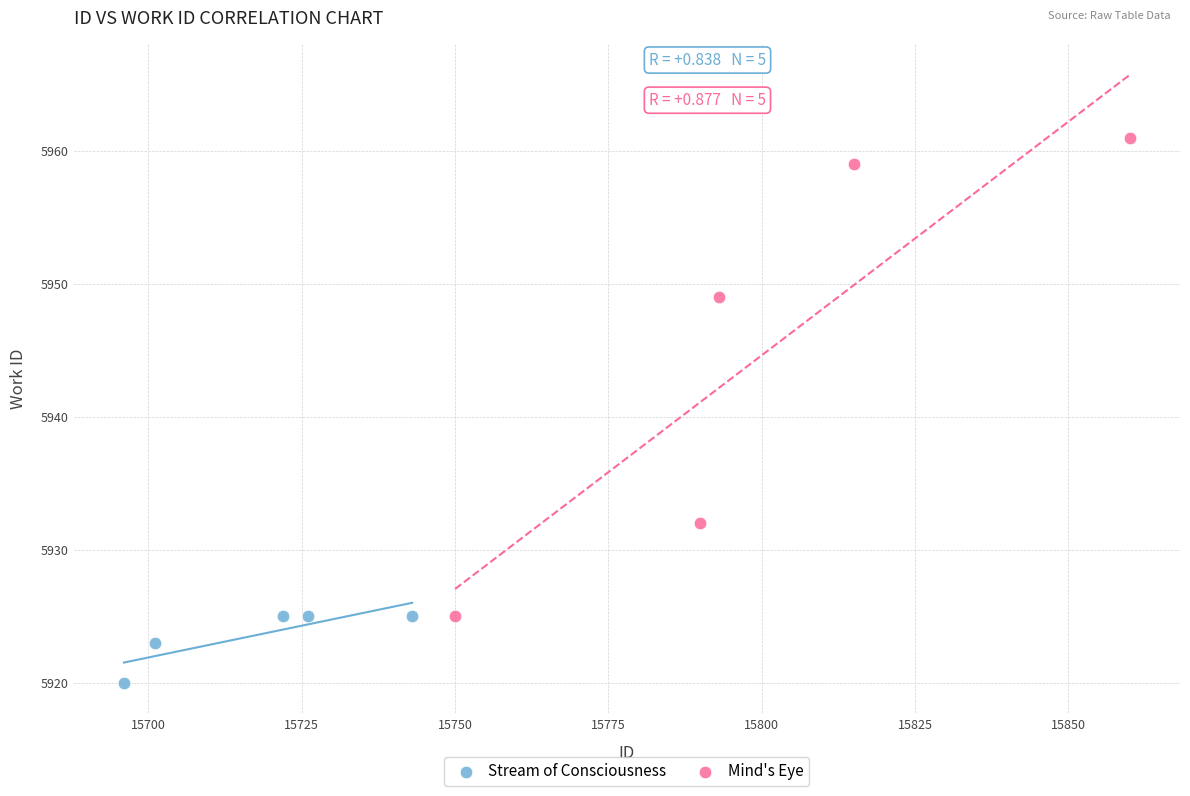

Which series contains the lowest Y value?

Stream of Consciousness